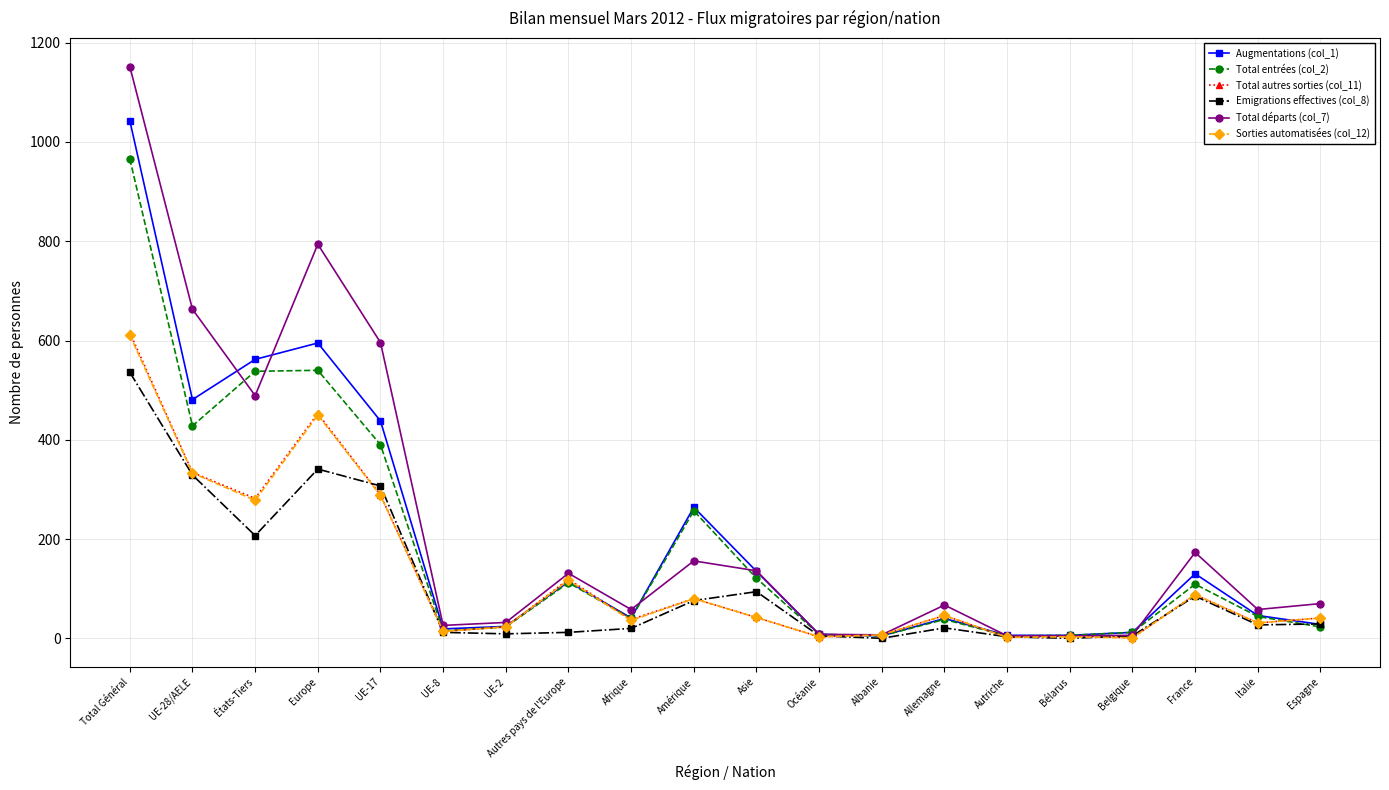

True or false: Total autres sorties (col_11) has more than 2 interior local peaks.

True